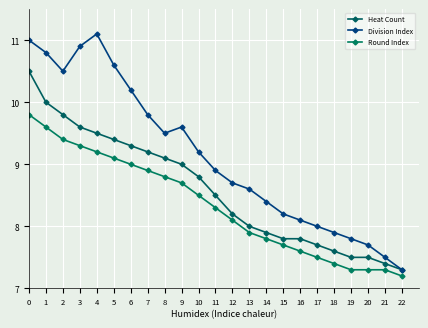

Reading left to right, what are all the values shown in this chart?

Heat Count: 0=10.5	1=10.0	2=9.8	3=9.6	4=9.5	5=9.4	6=9.3	7=9.2	8=9.1	9=9.0	10=8.8	11=8.5	12=8.2	13=8.0	14=7.9	15=7.8	16=7.8	17=7.7	18=7.6	19=7.5	20=7.5	21=7.4	22=7.3
Division Index: 0=11.0	1=10.8	2=10.5	3=10.9	4=11.1	5=10.6	6=10.2	7=9.8	8=9.5	9=9.6	10=9.2	11=8.9	12=8.7	13=8.6	14=8.4	15=8.2	16=8.1	17=8.0	18=7.9	19=7.8	20=7.7	21=7.5	22=7.3
Round Index: 0=9.8	1=9.6	2=9.4	3=9.3	4=9.2	5=9.1	6=9.0	7=8.9	8=8.8	9=8.7	10=8.5	11=8.3	12=8.1	13=7.9	14=7.8	15=7.7	16=7.6	17=7.5	18=7.4	19=7.3	20=7.3	21=7.3	22=7.2